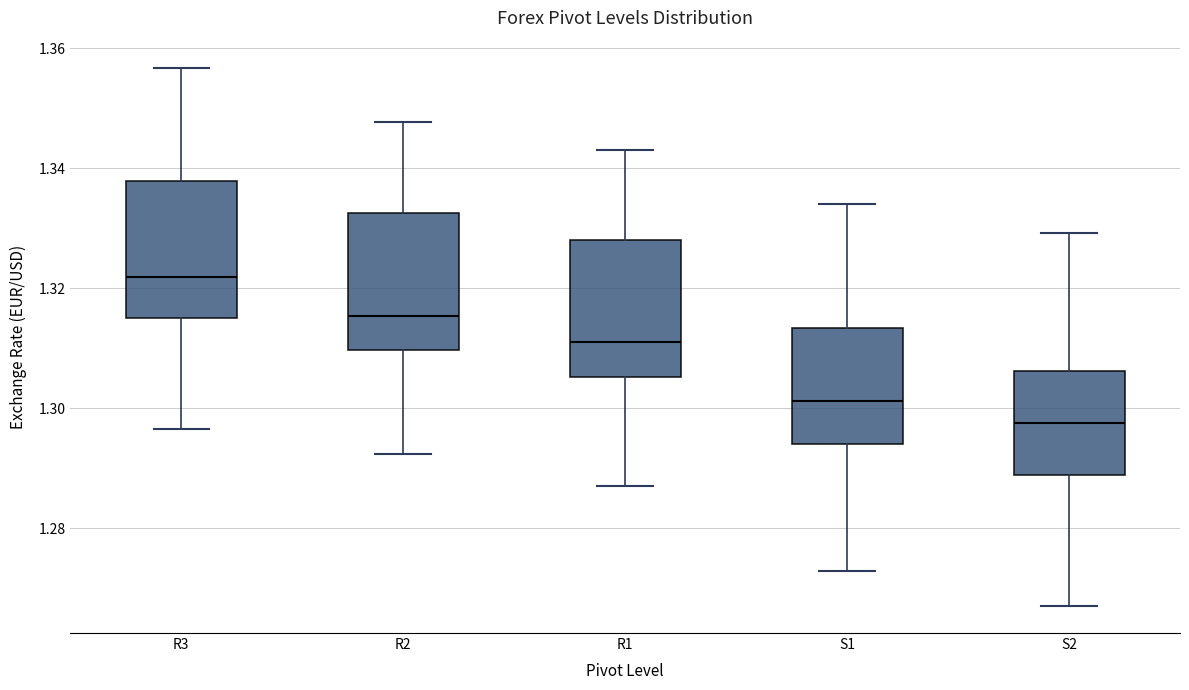

Where does the upper whisker of the box for S2 end on the y-axis? The values are not printed on the chart, so give them approximately, as read against the axis.

1.330